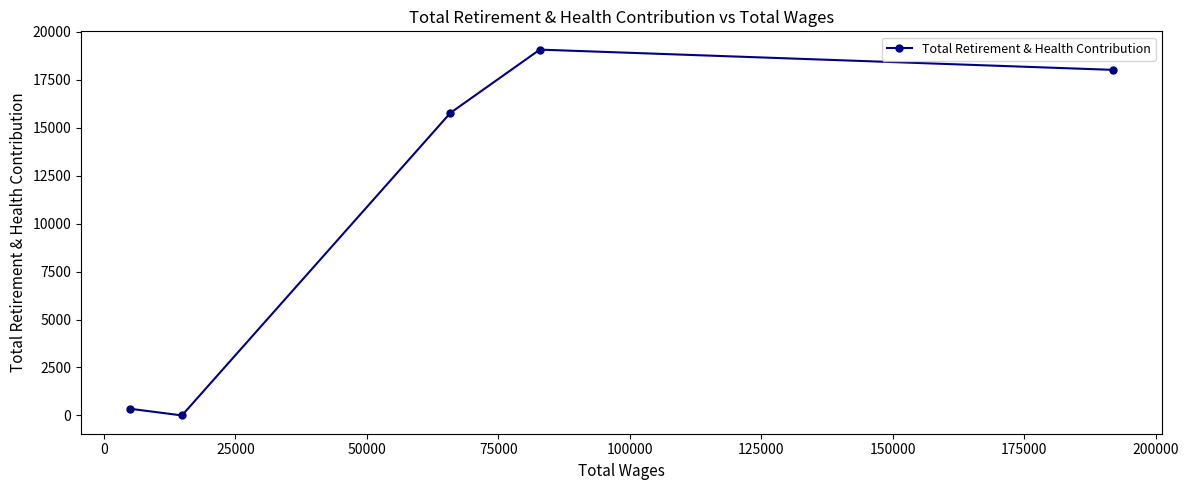

What is the difference between the second highest and second lowest values?

17666